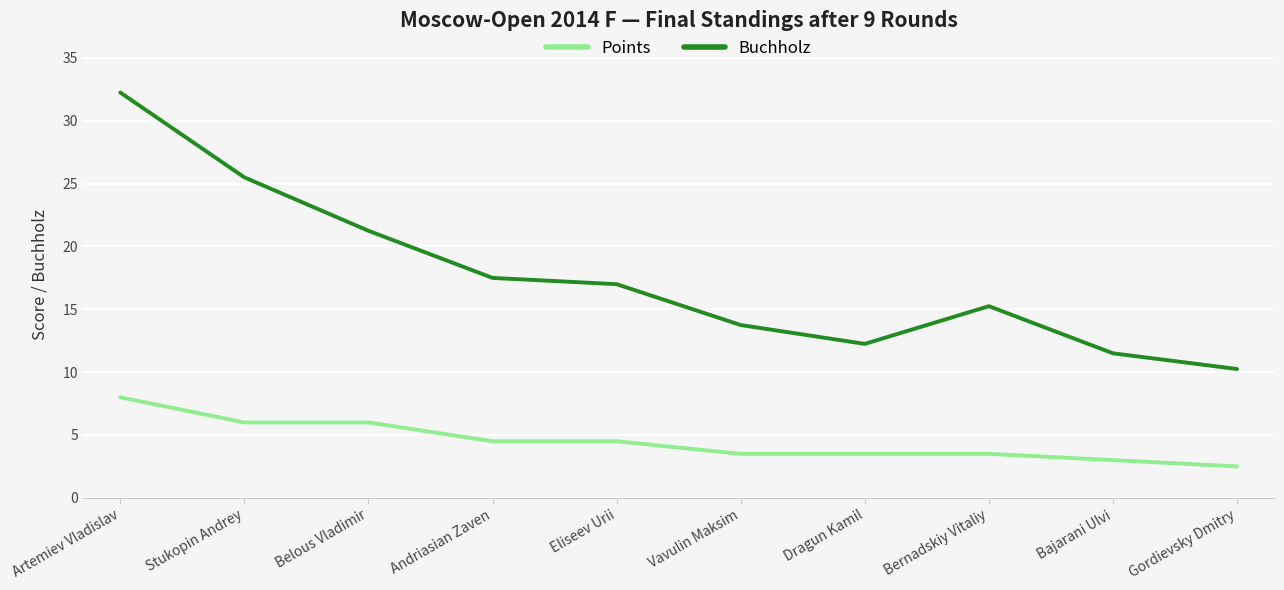

Which label corresponds to the largest value in the chart?

Artemiev Vladislav